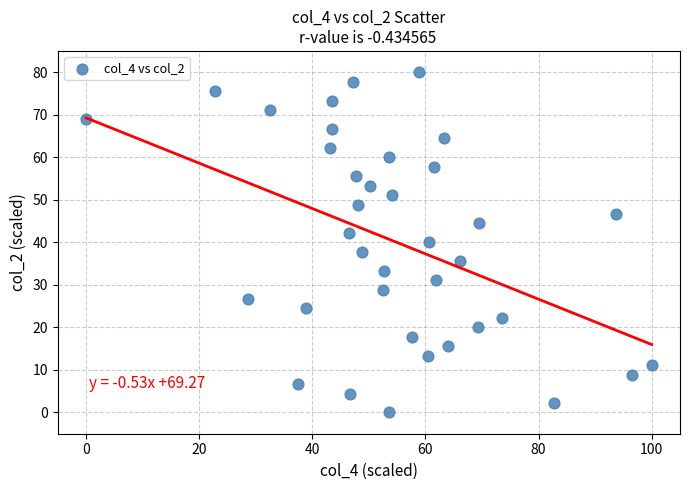

What is the range of Y values (max minus min)?

80.0